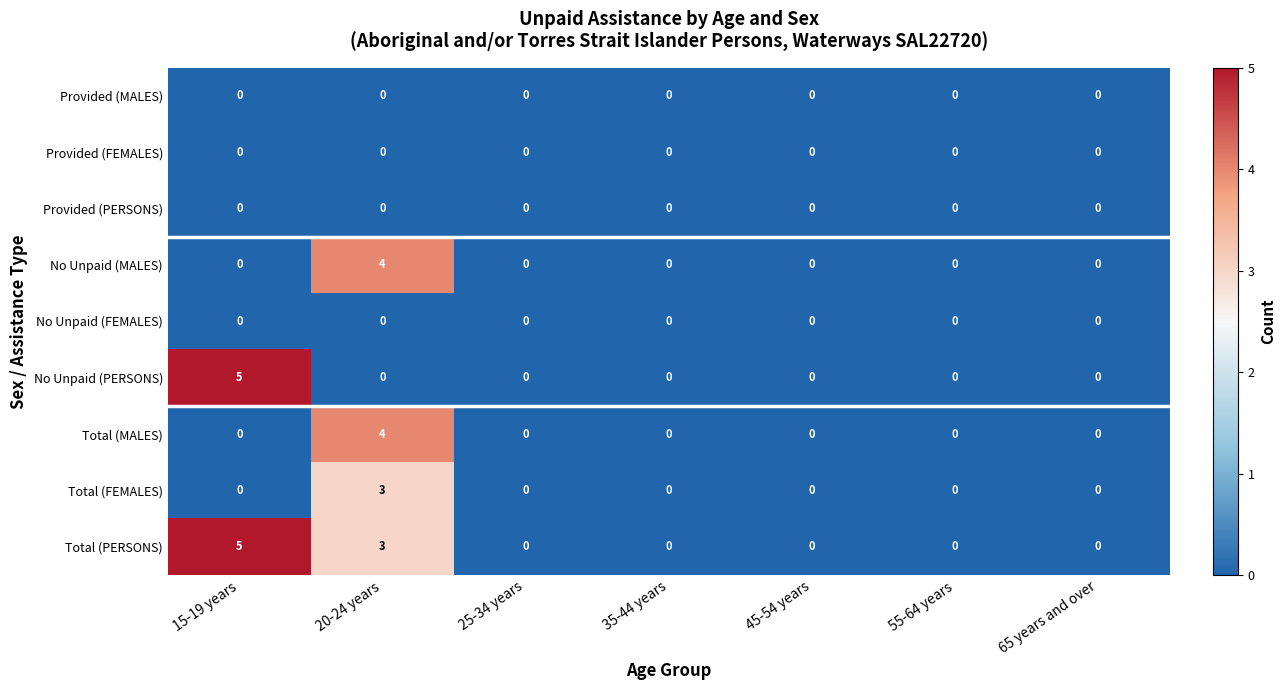

What is the greatest value displayed?

5